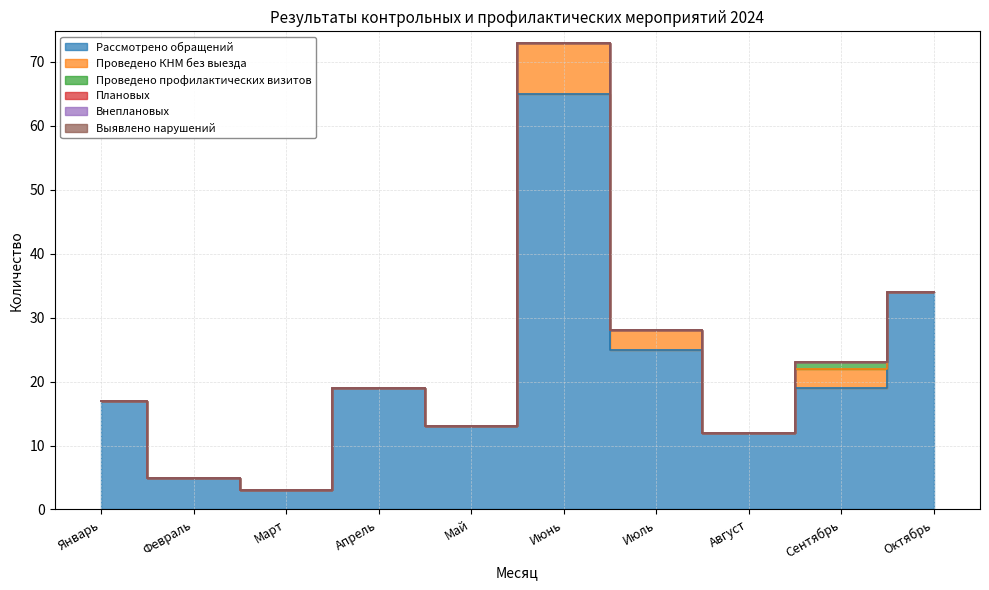

At Июль, list the series in order from smallest to largest.

Проведено профилактических визитов, Плановых, Внеплановых, Выявлено нарушений, Проведено КНМ без выезда, Рассмотрено обращений